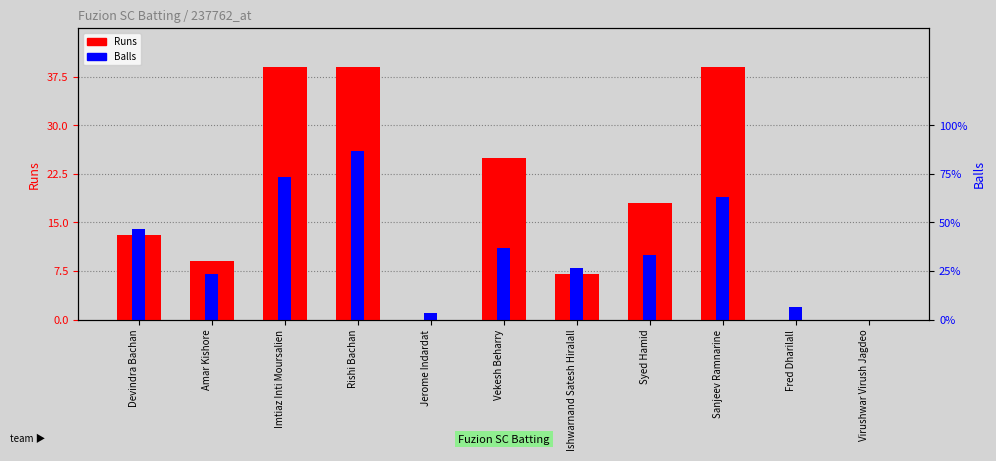

Rank the series by their maximum value, from highest to lowest.

Runs, Balls